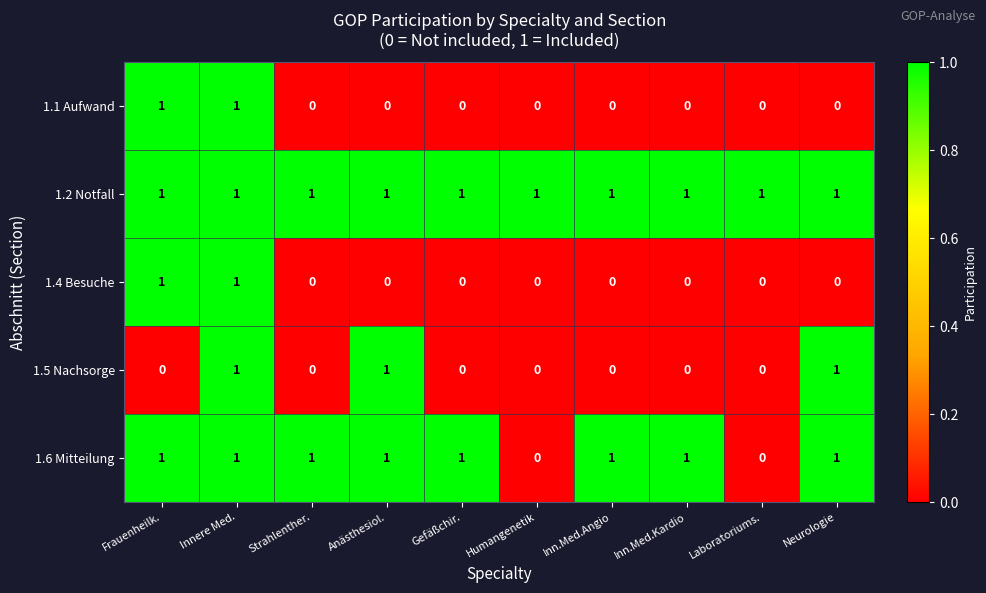

The value of 1.1 Aufwand at Neurologie is 0. True or false?

True